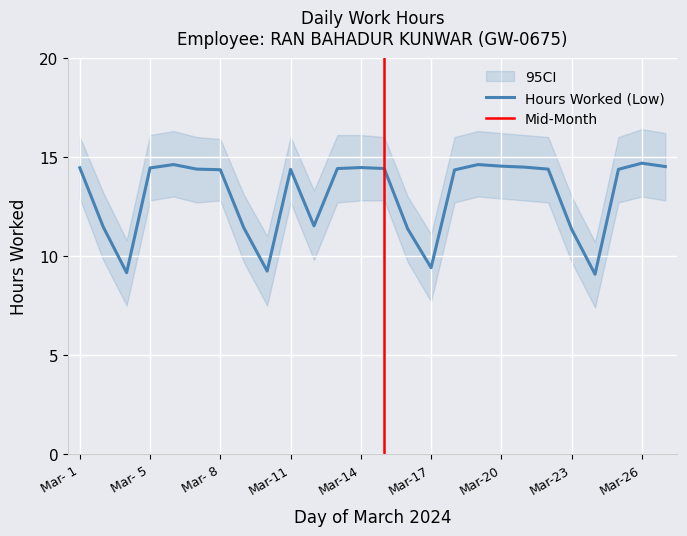

At how many categories does at least one series exceed 15?

17